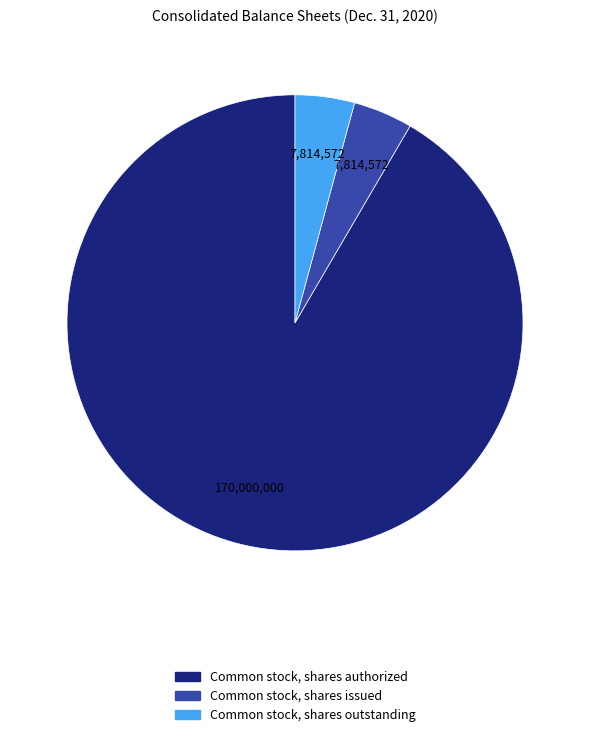

Is it true that Common stock, shares issued is 18% of the pie?

False